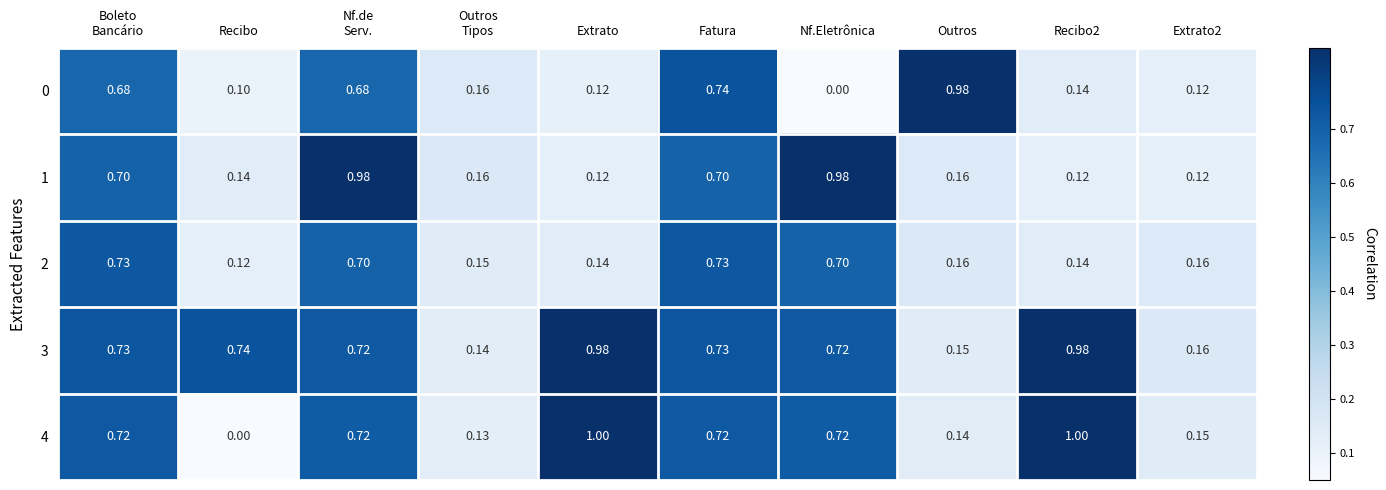

At which label is 2 closest to 0?

Recibo